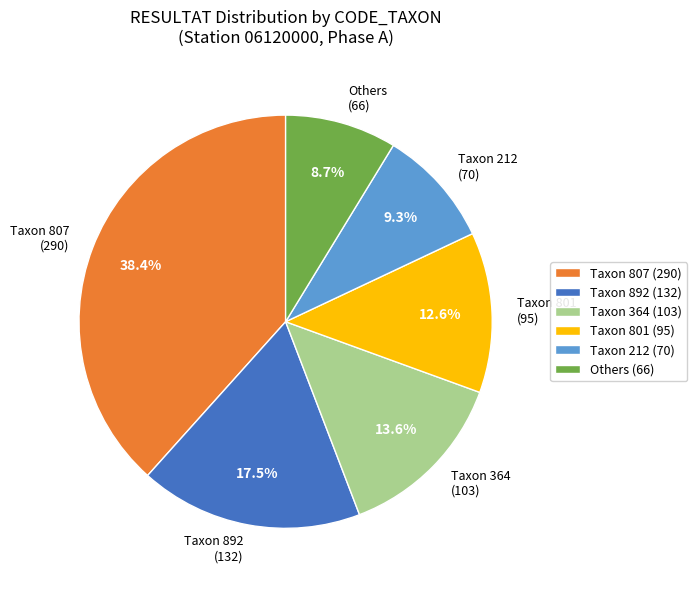

Which slice is the smallest?

Others (66)